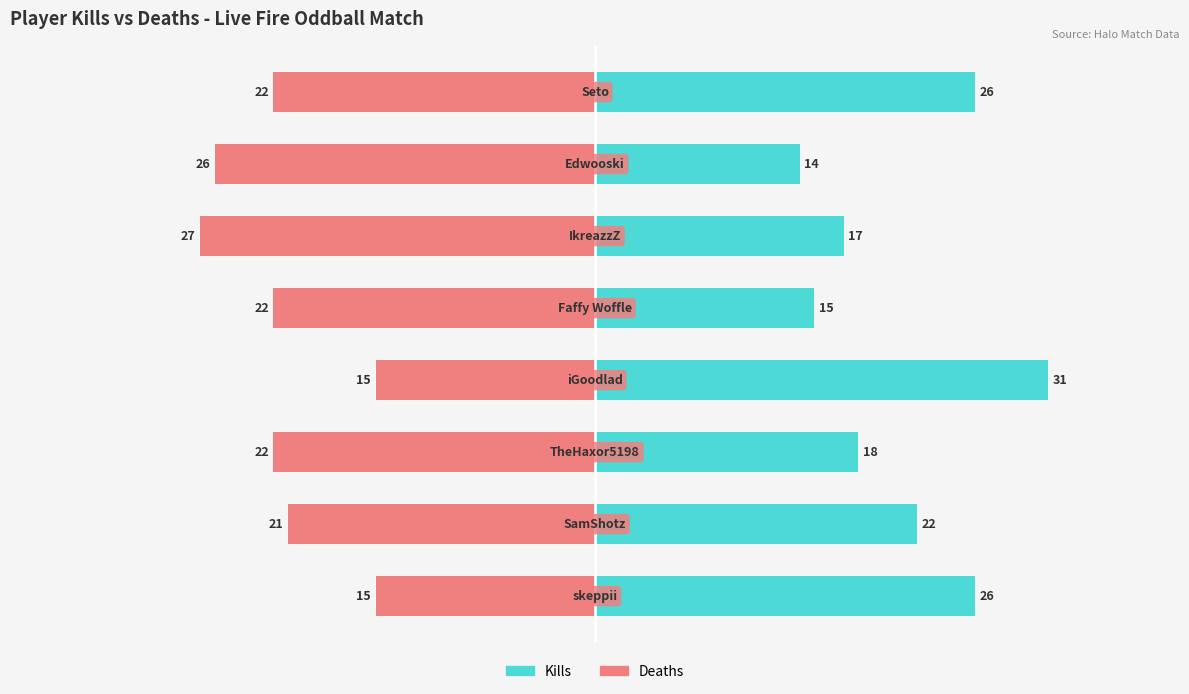

How many data points does each series have?

8